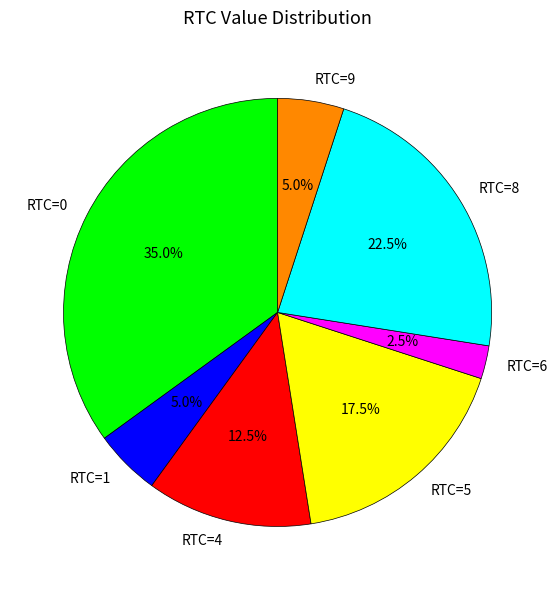

Which slice is the smallest?

RTC=6